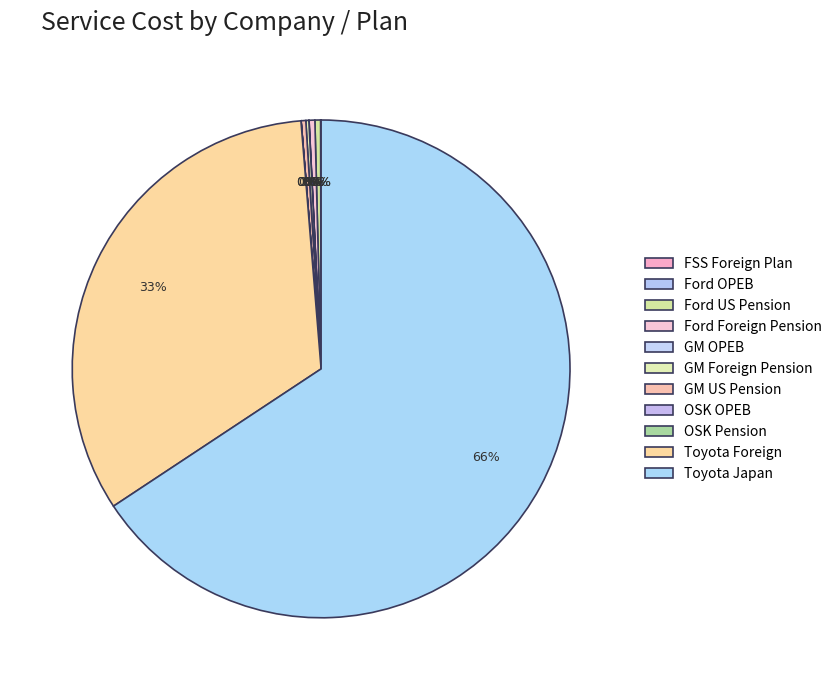

True or false: GM Foreign Pension accounts for 13% of the total.

False